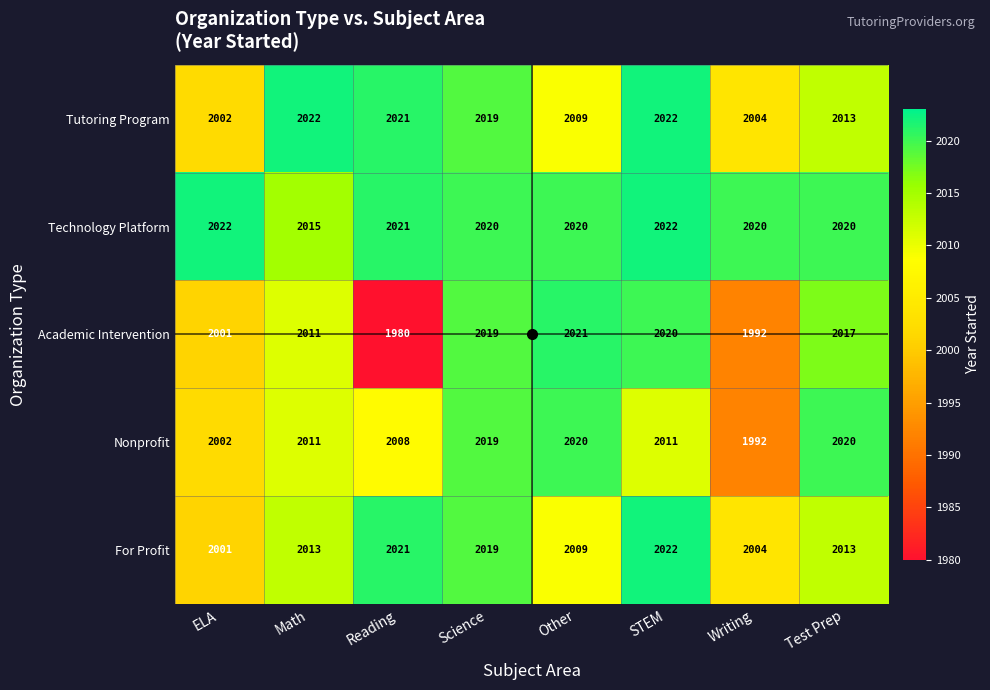

Which series has the widest spread of values?

Academic Intervention